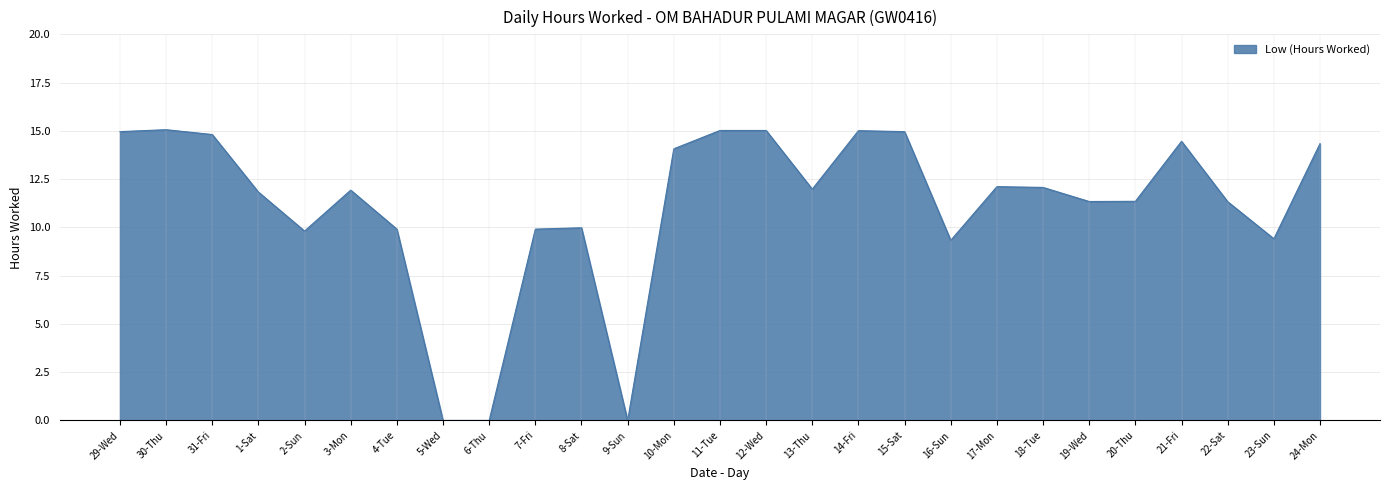

True or false: the data shows 15.0 at 14-Fri.

True